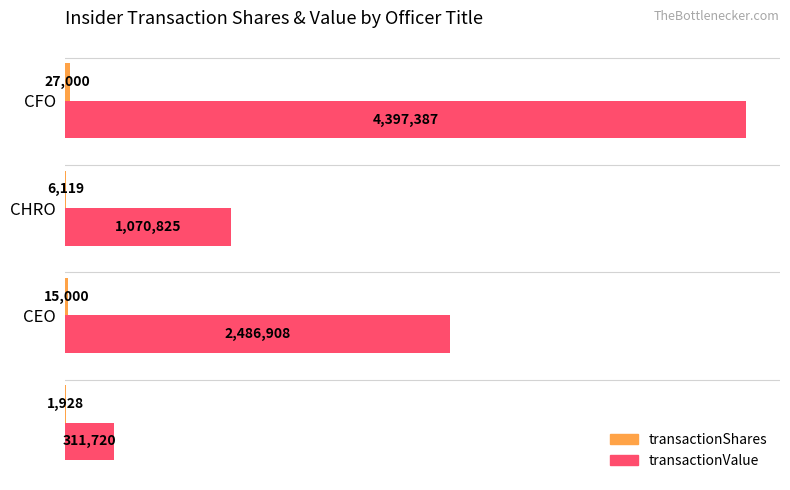

How many transactionValue values are between 1070825 and 4397387?

3